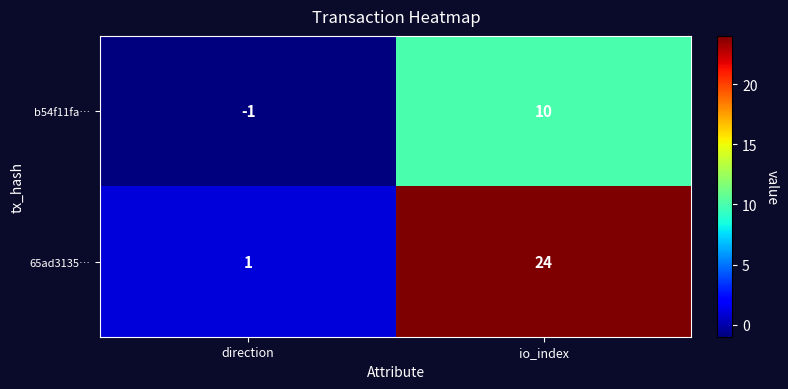

The 65ad3135… series shows 5 at io_index. True or false?

False